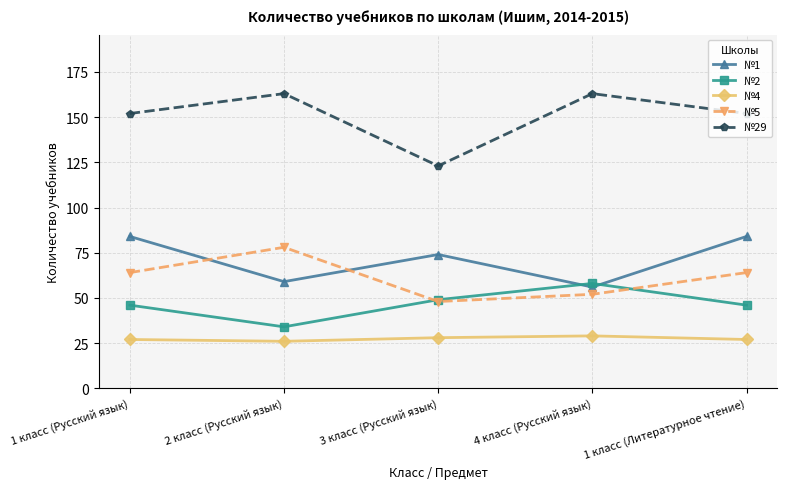

The value of №2 at 1 класс (Литературное чтение) is 28. True or false?

False